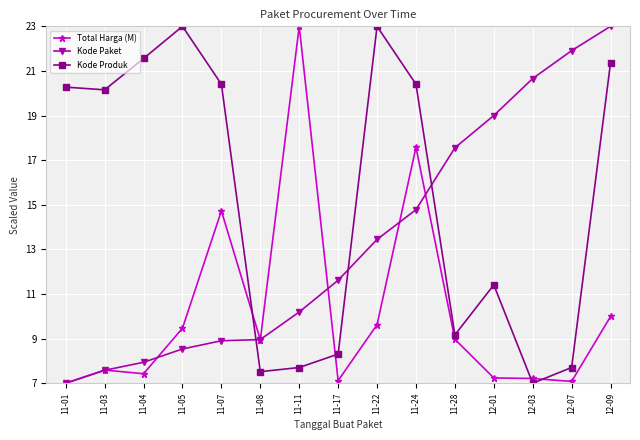

Rank the series by their average value, from highest to lowest.

Kode Produk, Kode Paket, Total Harga (M)